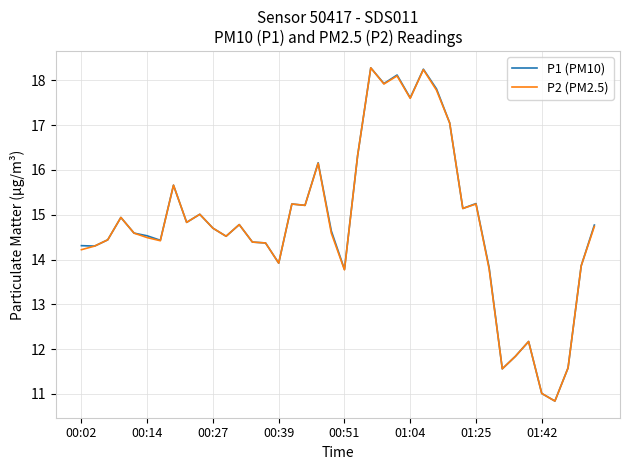

What is the lowest value of the P2 (PM2.5) series?

10.8